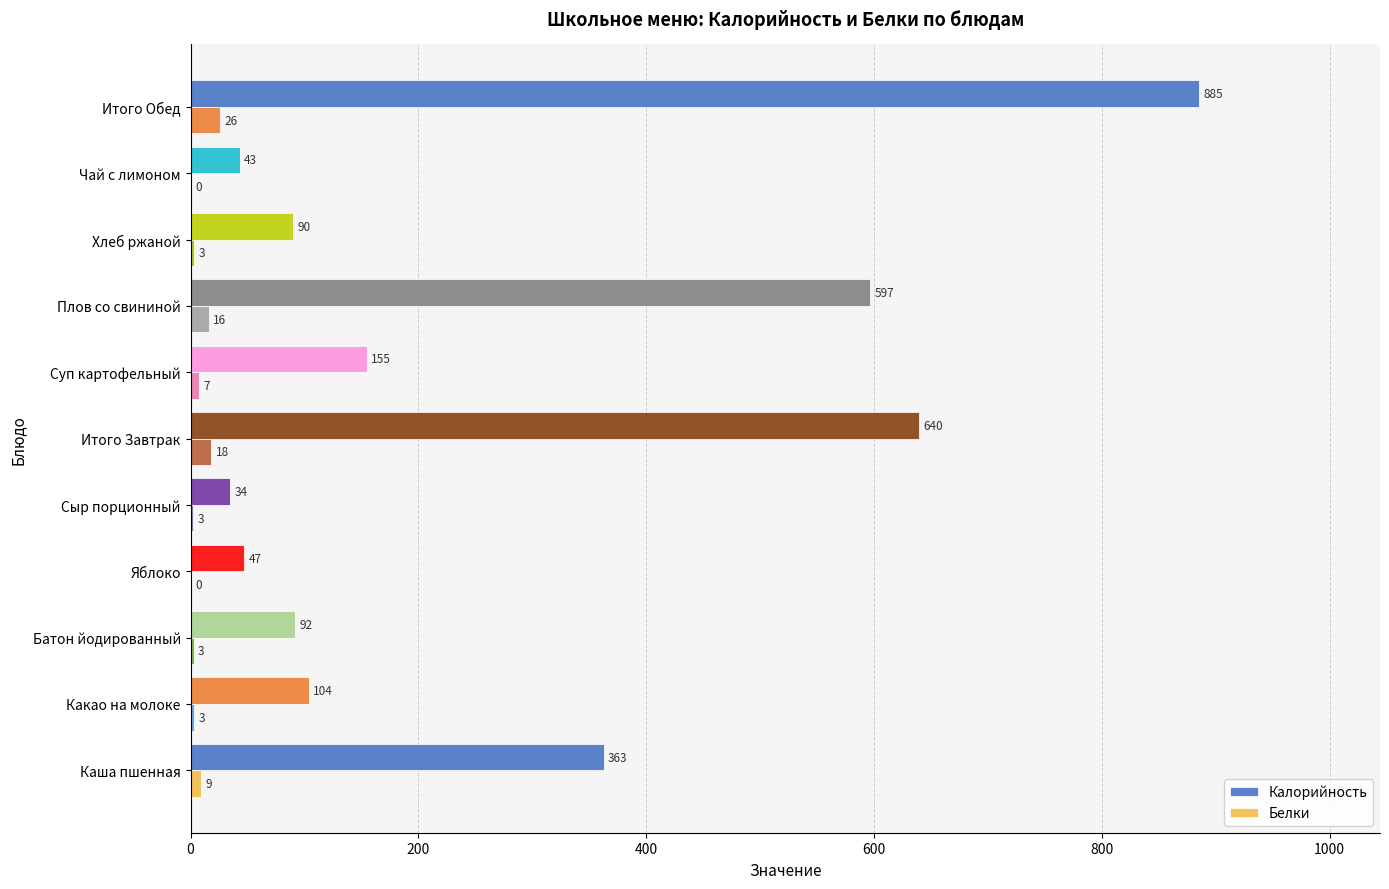

How many values in Белки are above zero?

9